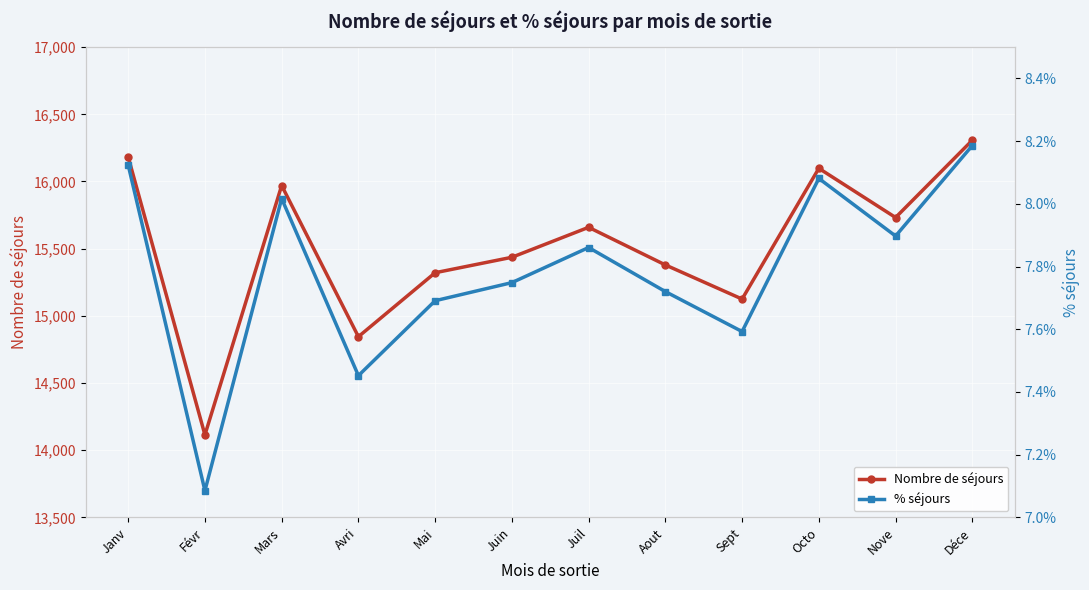

What is the value of the % séjours point at the 9th from the left?

7.6